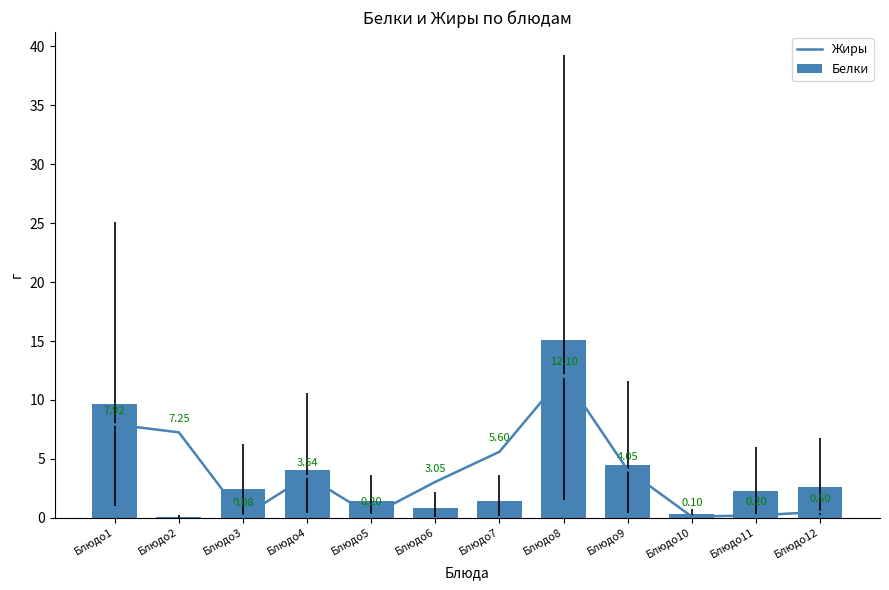

Between Блюдо6 and Блюдо10, which series saw the biggest shift?

Жиры